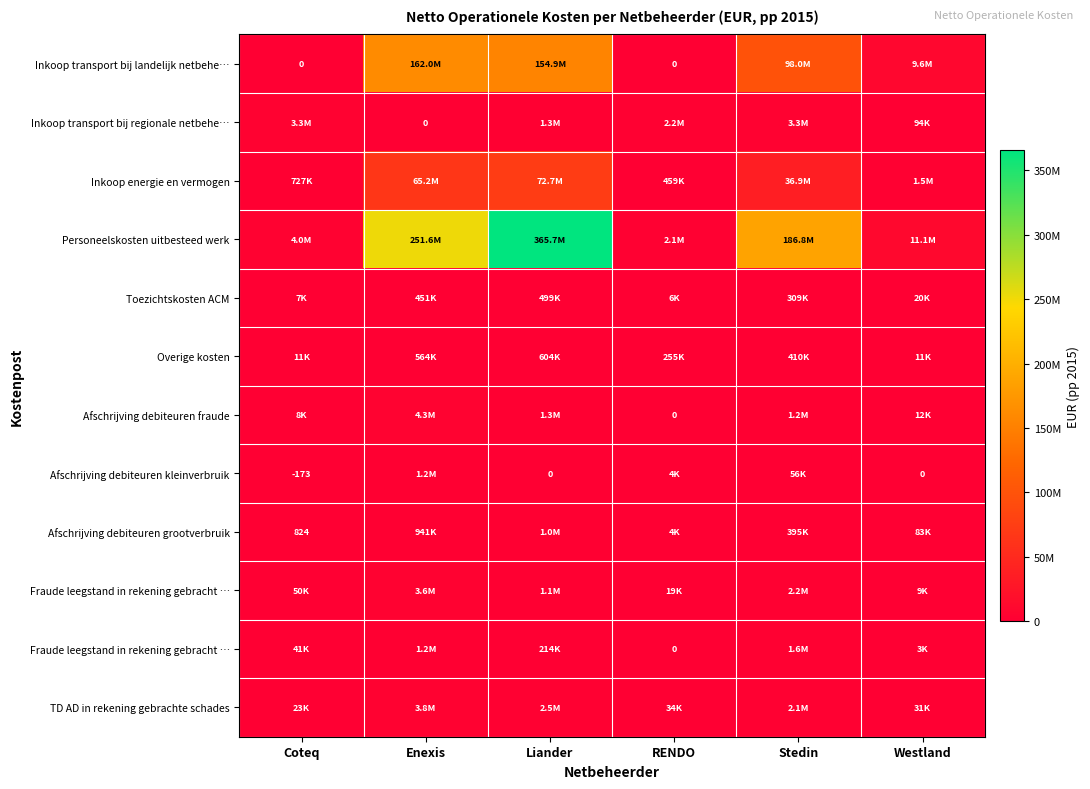

Which has a higher value, Enexis or RENDO?

Enexis